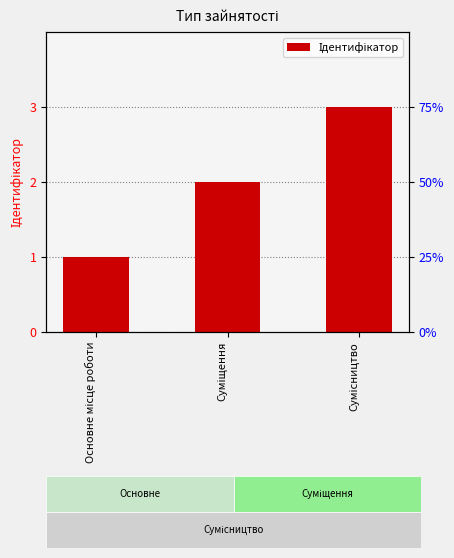

What is the difference between the maximum and second lowest values?

1